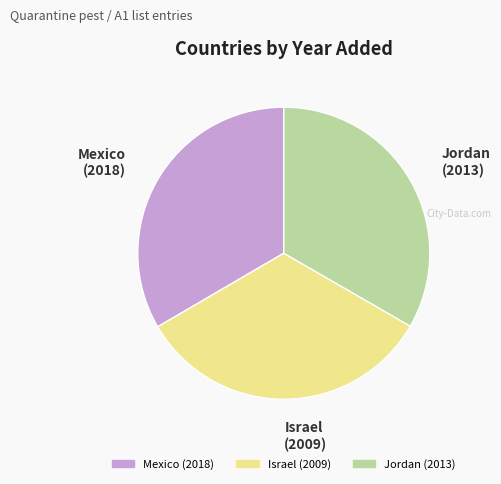

True or false: Israel accounts for 33% of the total.

True